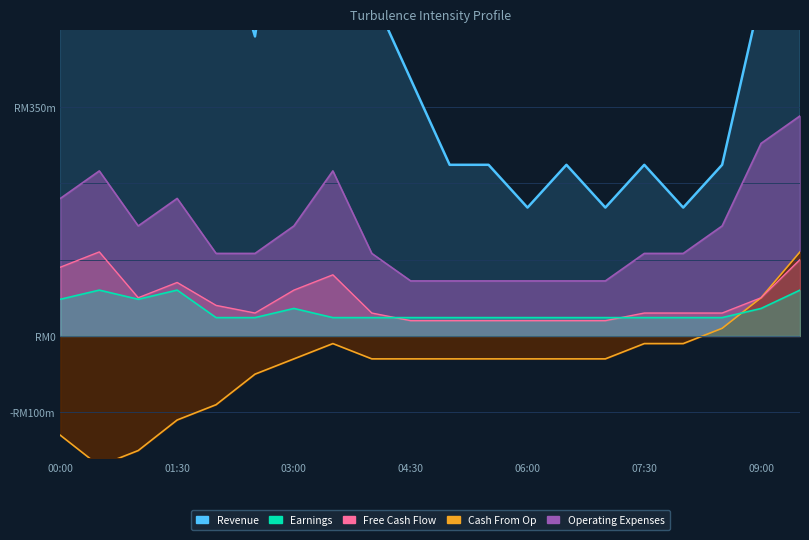

Which series has the largest range (max minus min)?

Revenue